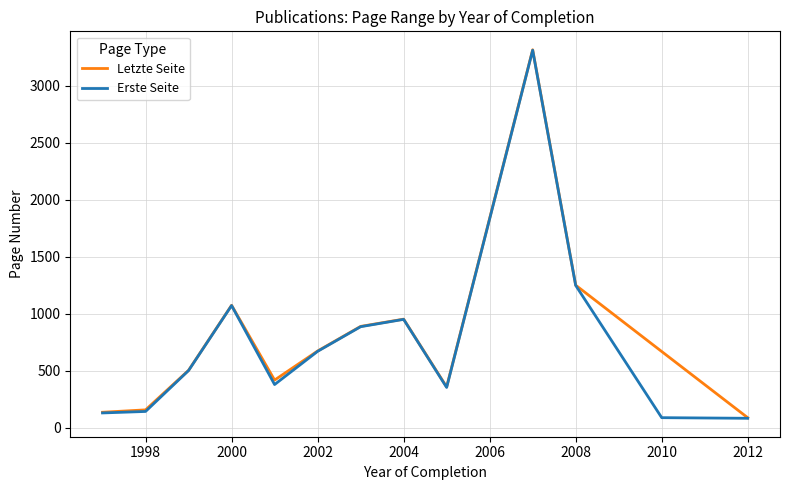

What is the minimum value shown in the chart?

83.0